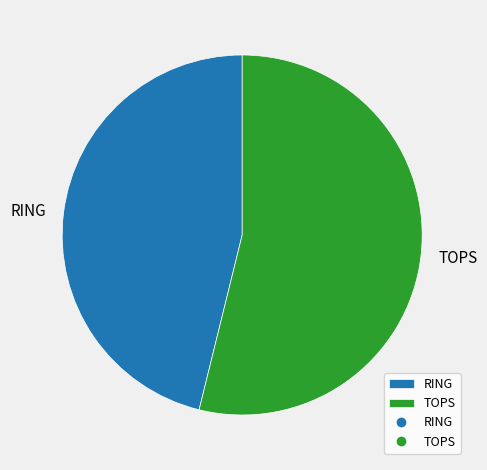

Is it true that TOPS is 54% of the pie?

True